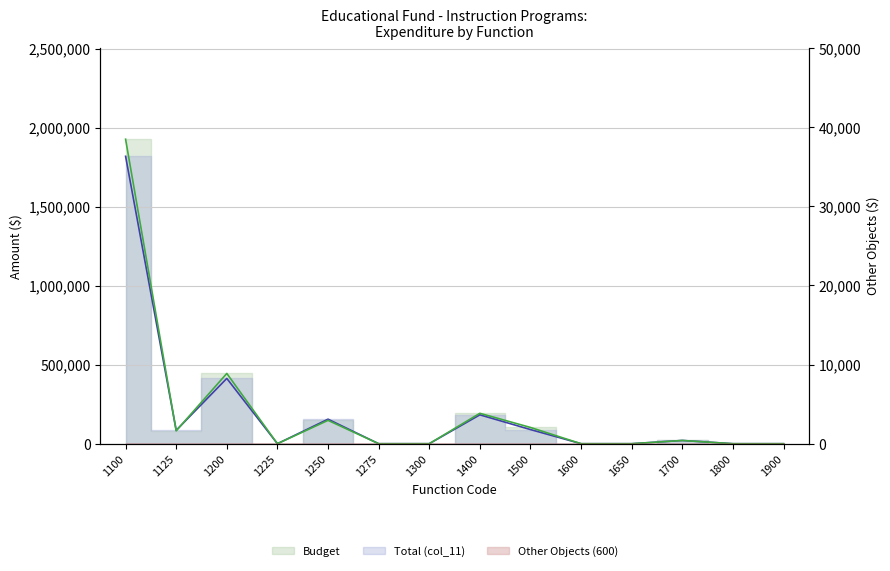

What is the sum of all Total (col_11) values?

2764337